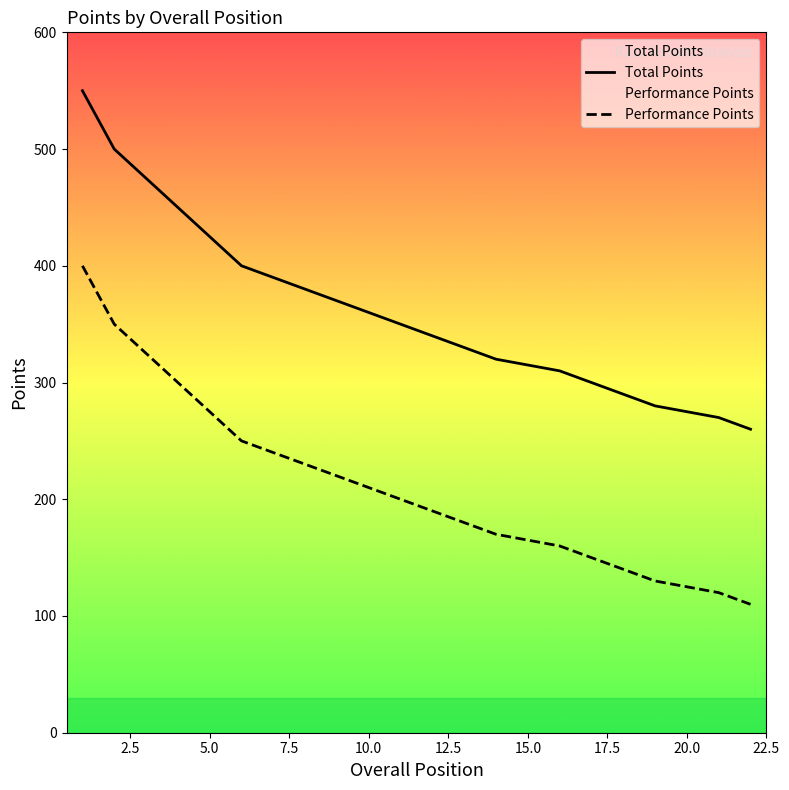

What are all the series names shown in the legend?

Total Points, Performance Points